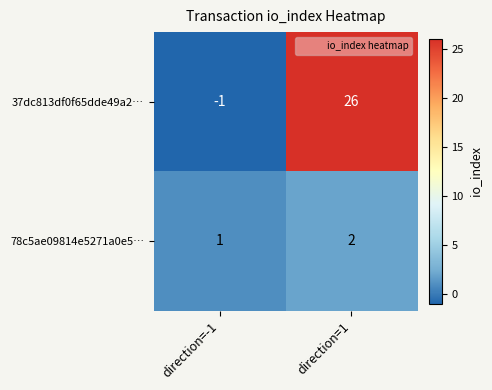

List the series in order of their overall mean, highest first.

37dc813df0f65dde49a2…, 78c5ae09814e5271a0e5…